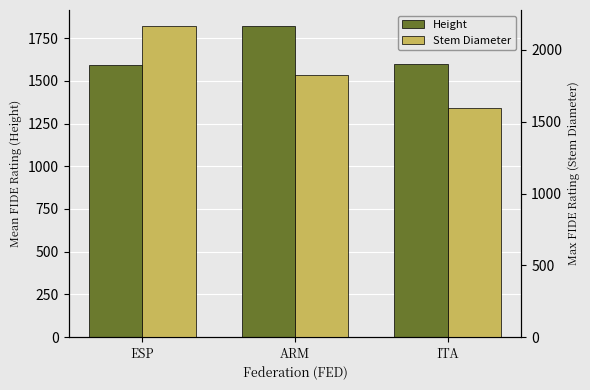

What is the sum of all Height values?

5009.3